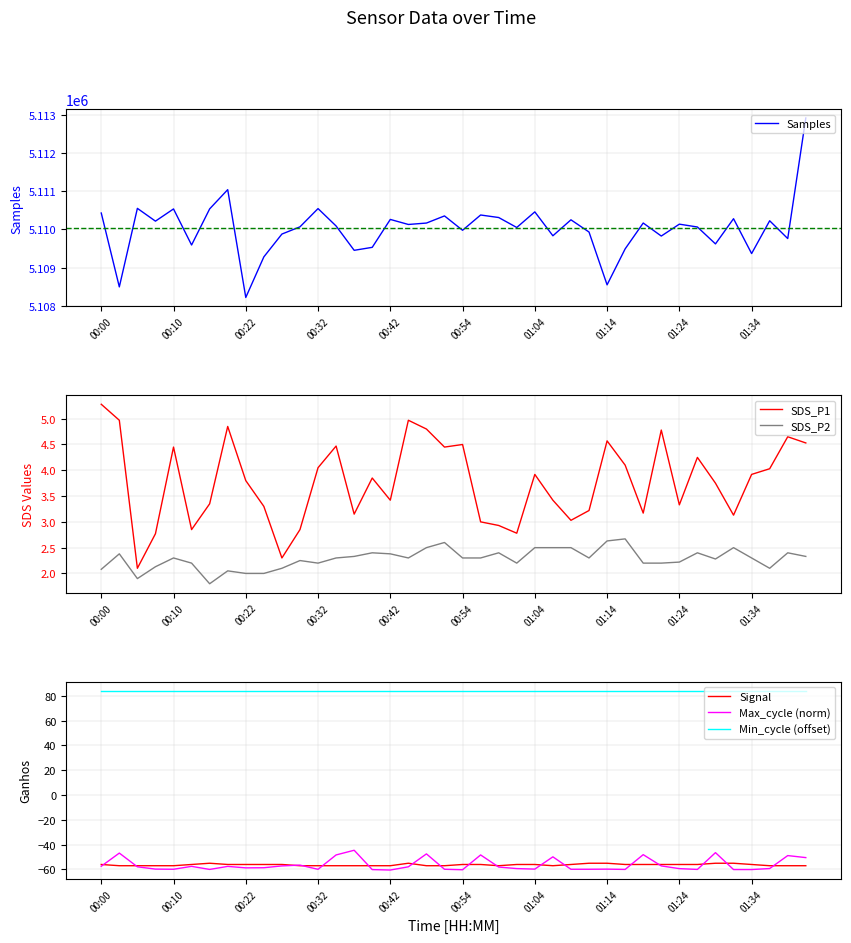

Which series has the largest total across all categories?

Samples